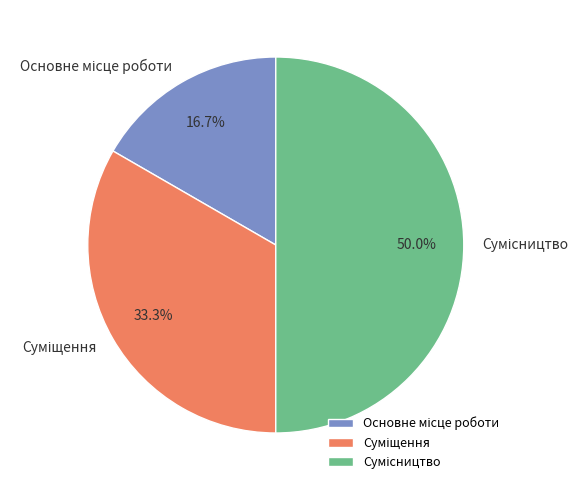

How many slices are in this pie chart?

3